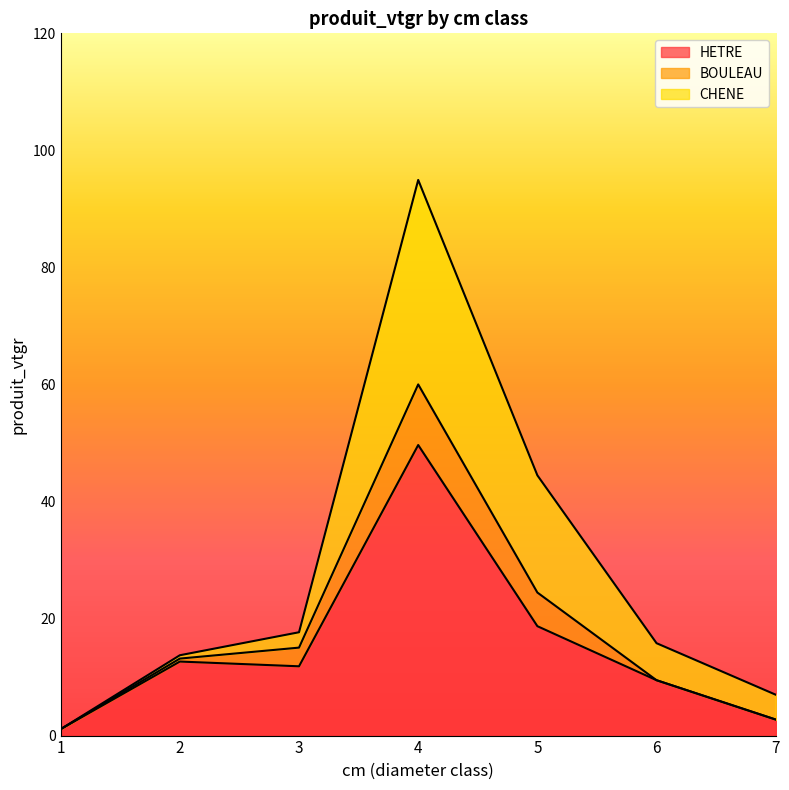

Where do CHENE and HETRE first cross each other?

4 and 5